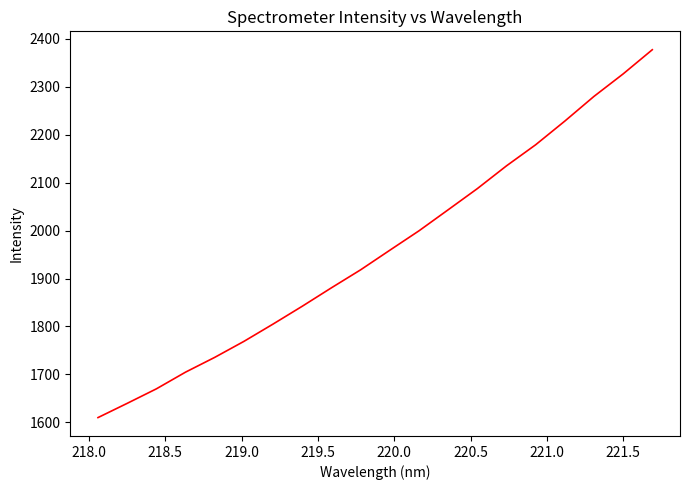

What is the greatest value displayed?

2377.6